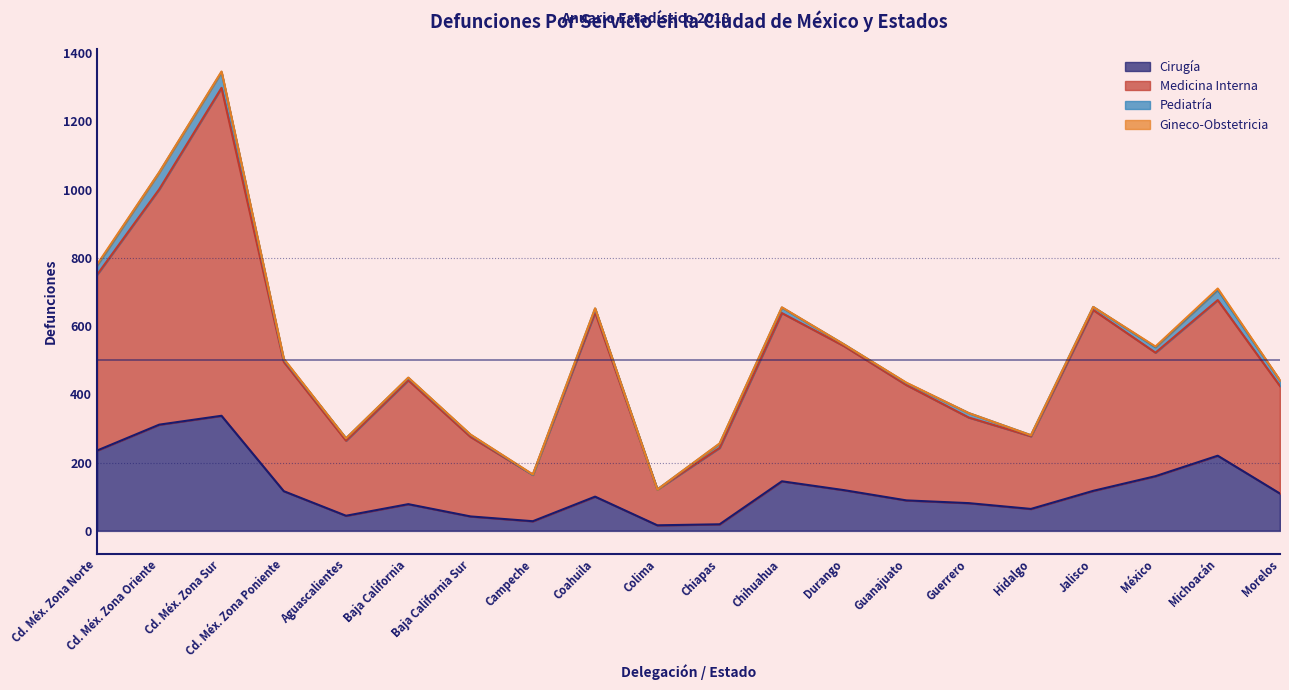

What is the difference between the Cirugía values at Jalisco and Durango?

2